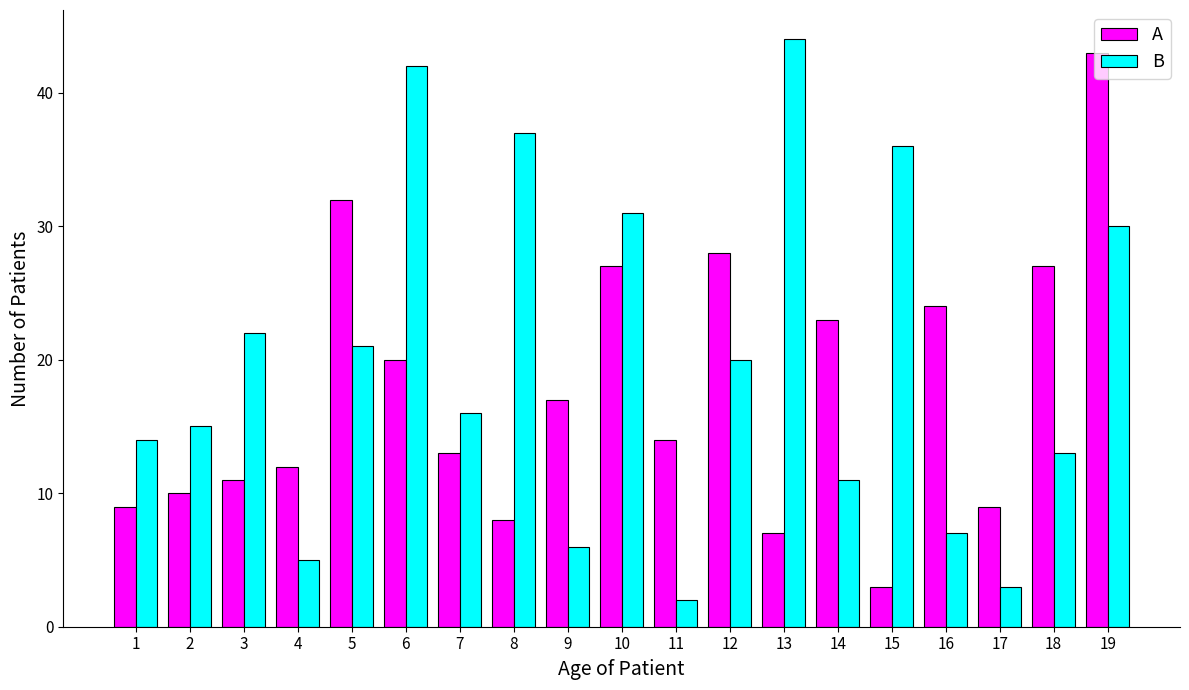

What is the value of the A bar at the 11th from the left?

14